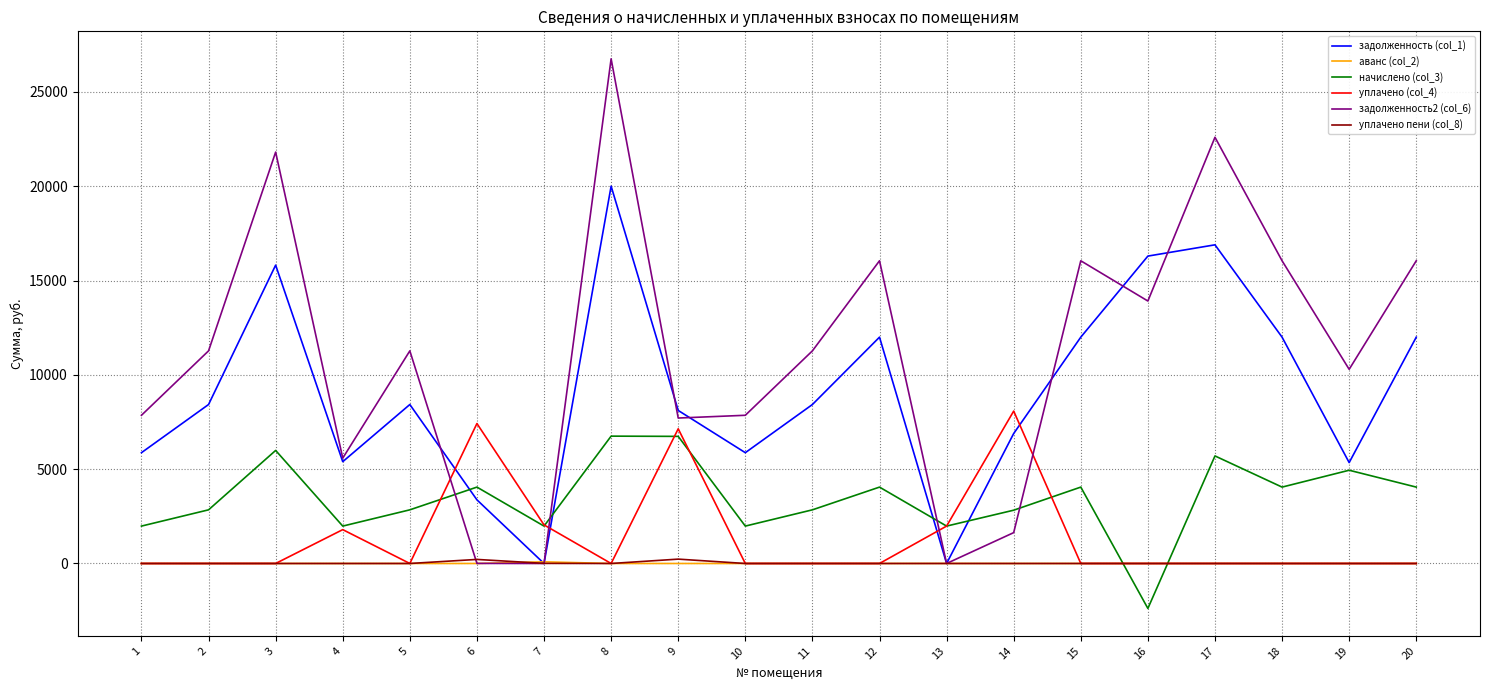

After their last crossing, which series has the higher values: задолженность (col_1) or начислено (col_3)?

задолженность (col_1)